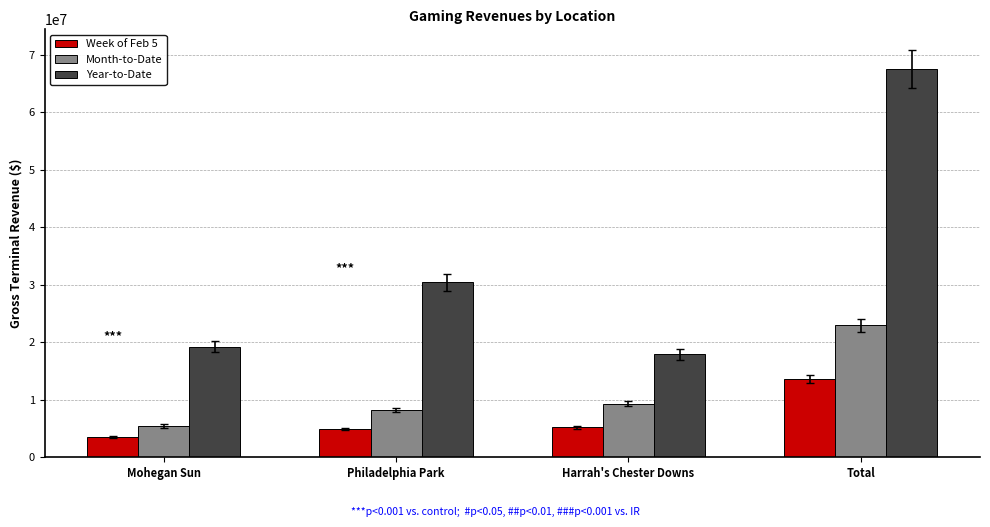

What is the label of the 2nd bar from the right?

Harrah's Chester Downs